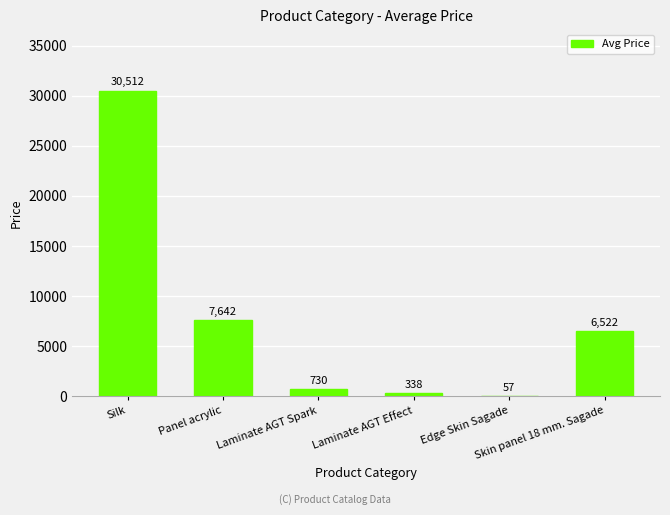

How many categories are shown in the chart?

6